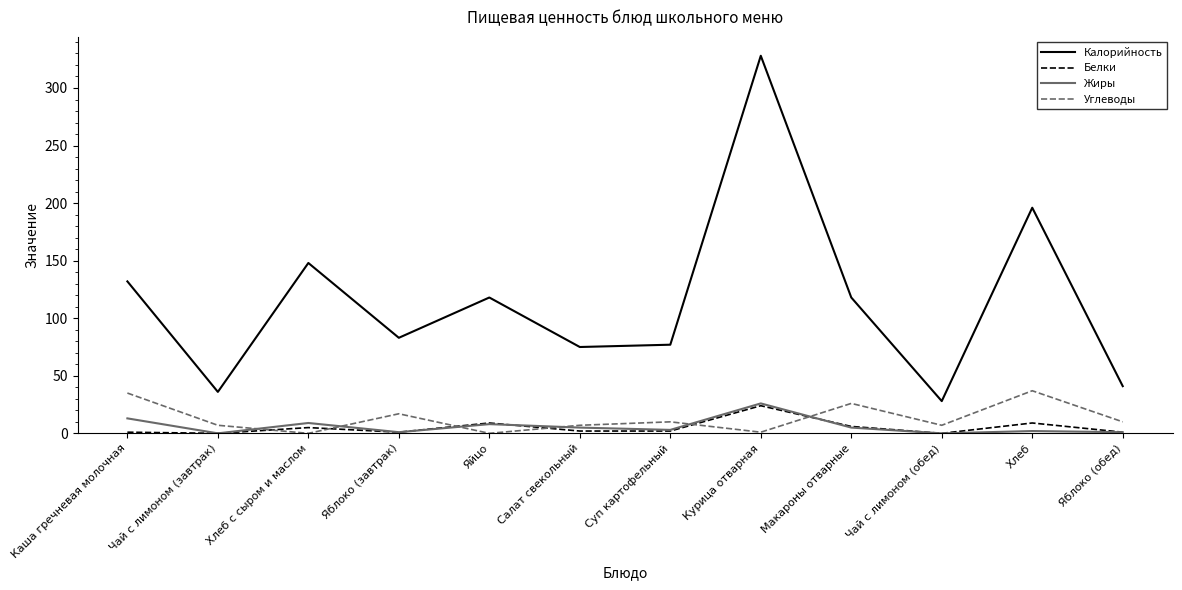

True or false: Калорийность and Углеводы intersect in this chart.

False